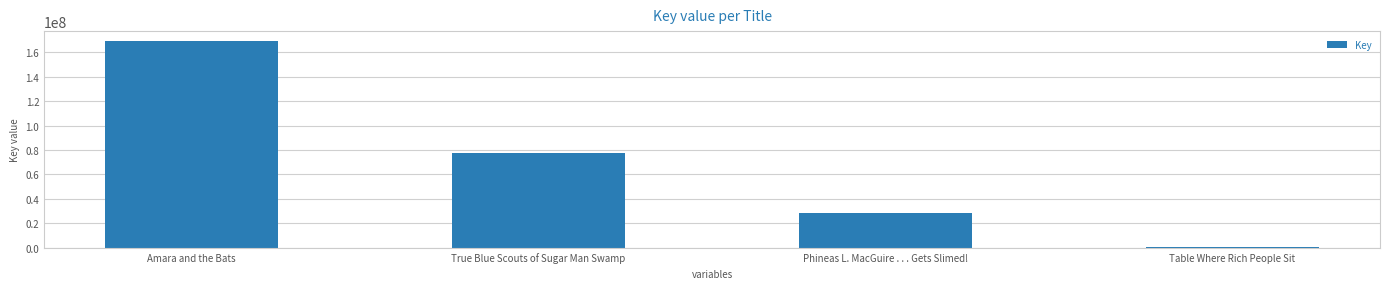

Is it true that the value at Amara and the Bats is 102734313?

False